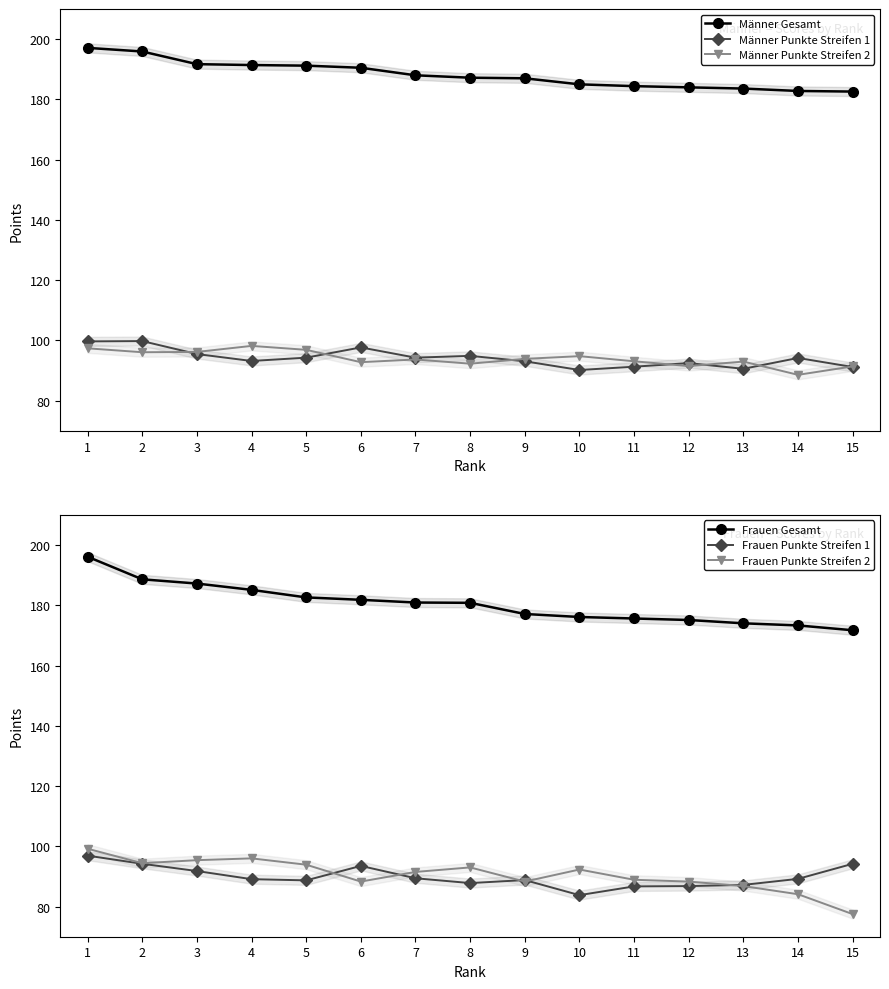

How many values in the Frauen Punkte Streifen 2 series are below 91?

7